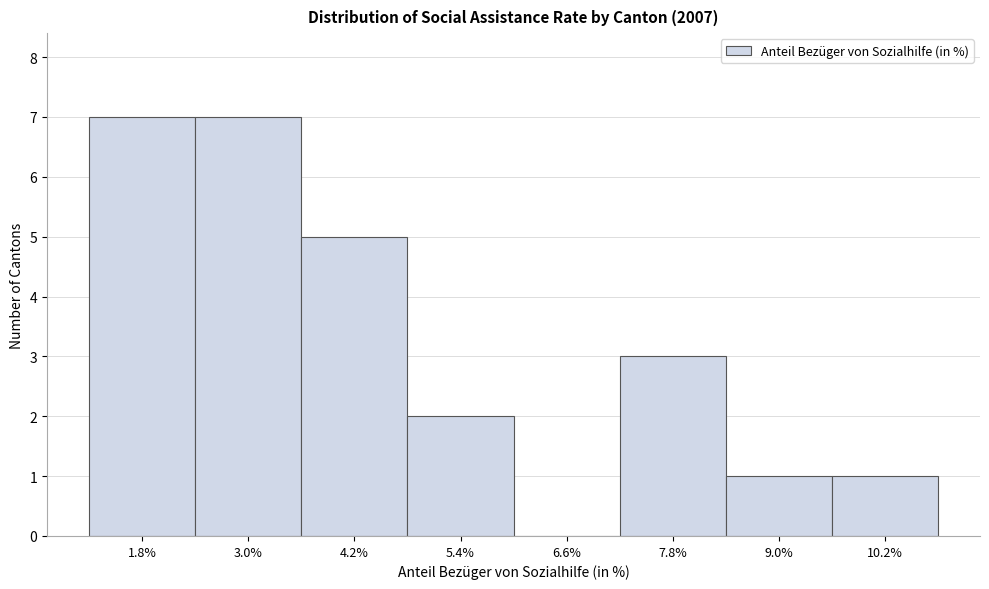

Reading left to right, what are all the values shown in this chart?

1.8%=7	3.0%=7	4.2%=5	5.4%=2	6.6%=0	7.8%=3	9.0%=1	10.2%=1